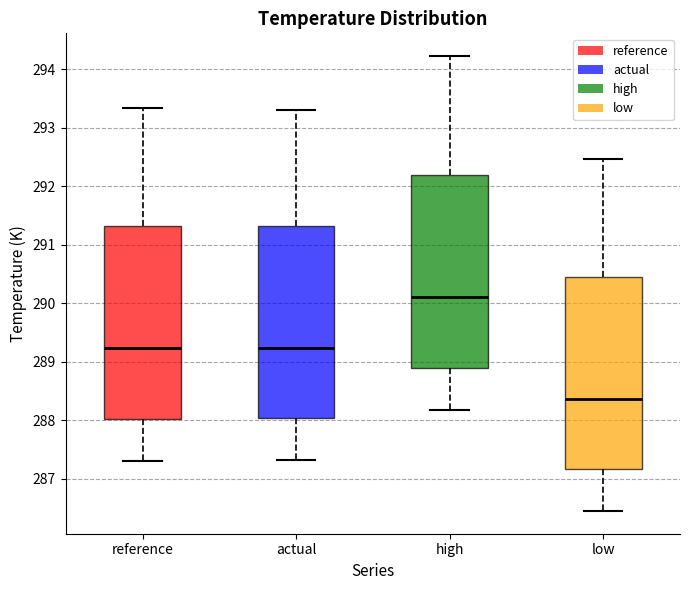

Reading left to right, read every box against the y-axis: the position of its median line, the range the box covers, and the ends of its whiskers. The values are not printed on the chart, so give them approximately, as read against the axis.

reference: median 289.2, box 288.0 to 291.3, whiskers 287.3 to 293.3
actual: median 289.2, box 288.0 to 291.3, whiskers 287.3 to 293.3
high: median 290.1, box 288.9 to 292.2, whiskers 288.2 to 294.2
low: median 288.4, box 287.2 to 290.4, whiskers 286.5 to 292.5